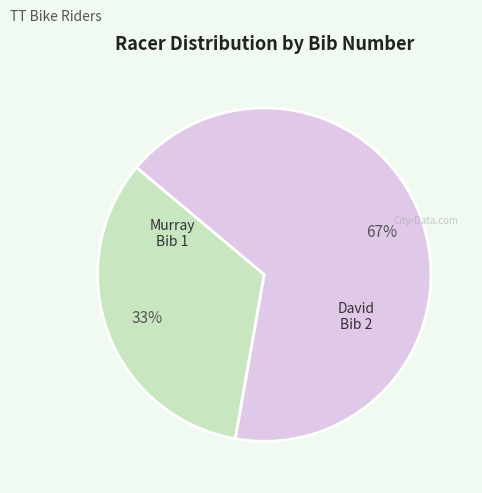

Which category has the smallest portion of the pie?

Murray